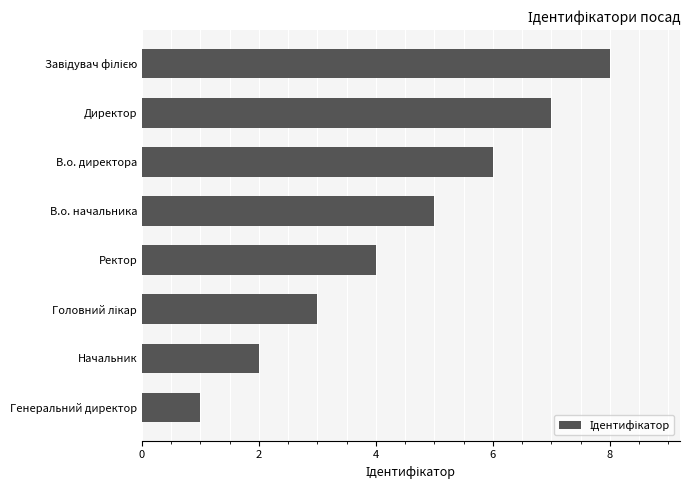

How many categories are shown in the chart?

8